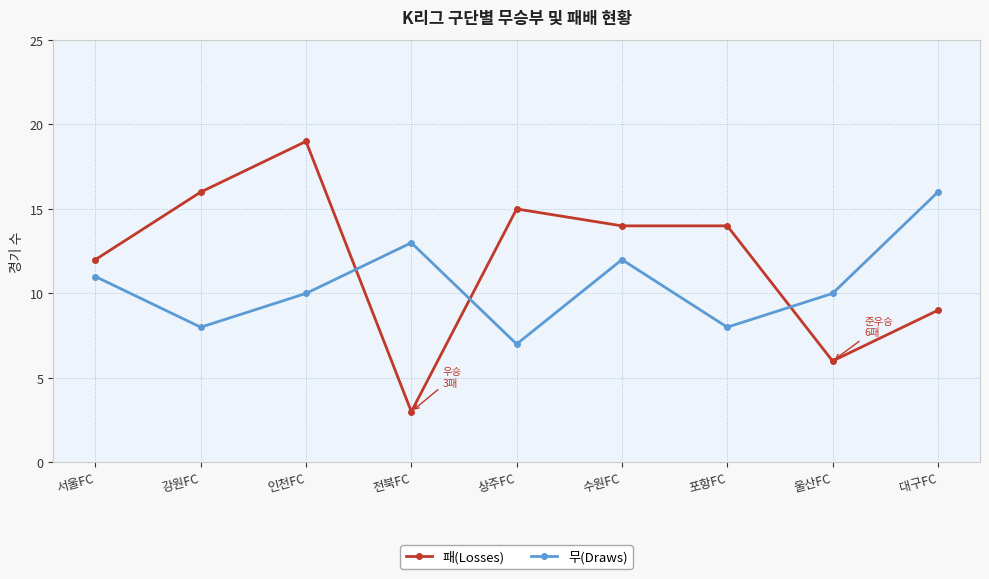

What are all the series names shown in the legend?

패(Losses), 무(Draws)